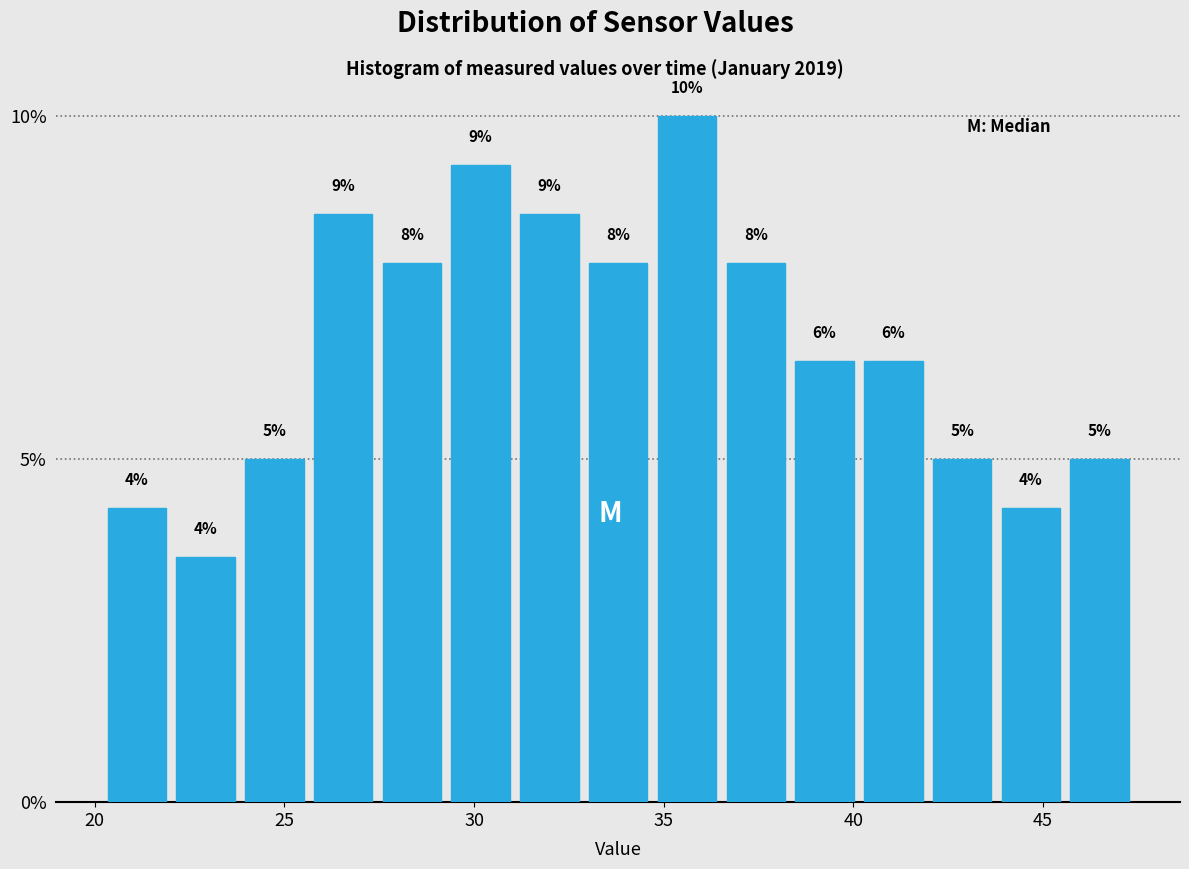

Around what value on the x-axis is the tallest bar? Give the approximate position of its centre, as read against the axis.

35.5